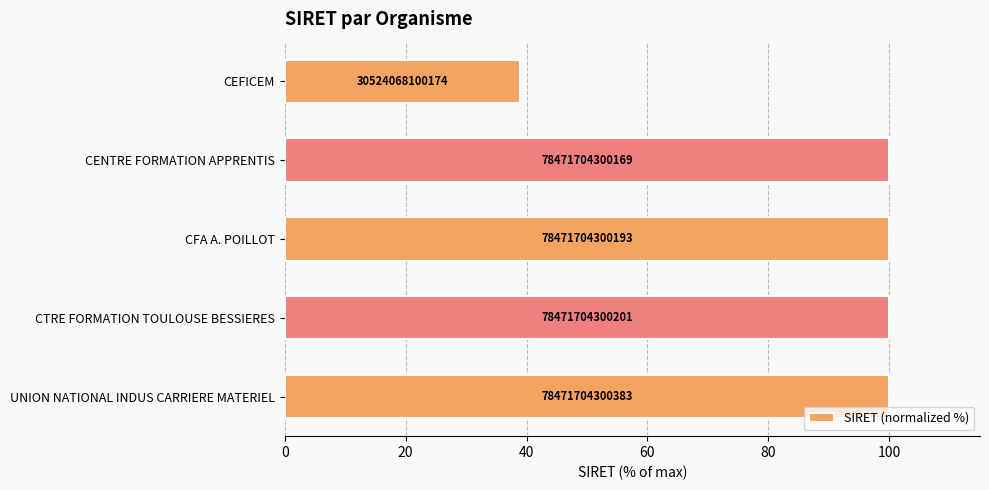

Does the chart contain any negative values?

No